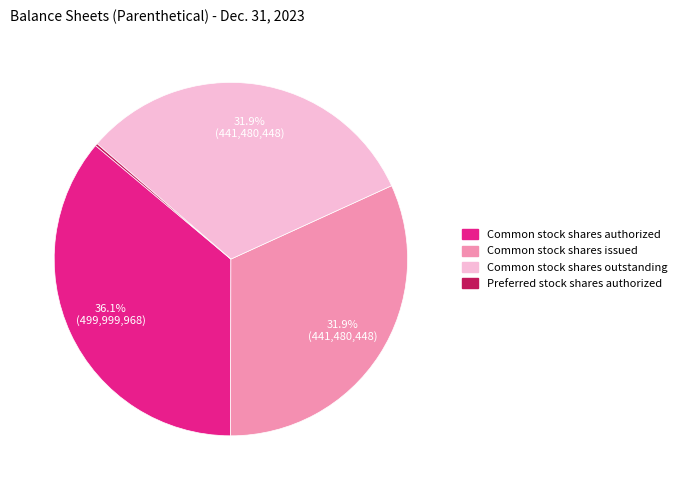

What is the largest slice in the pie chart?

Common stock shares authorized